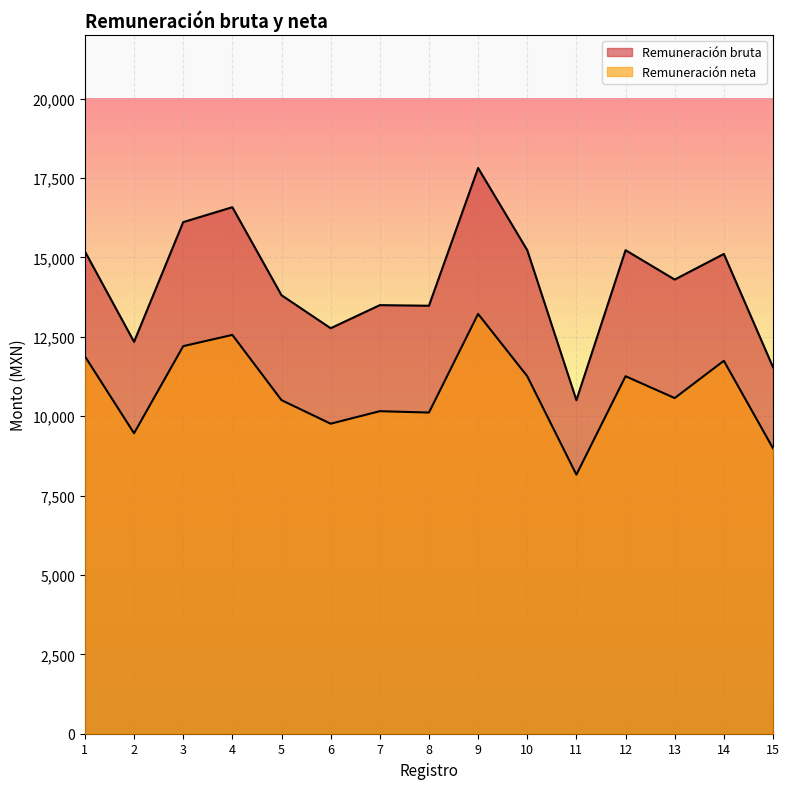

Does the chart display data point markers on the line(s)?

No